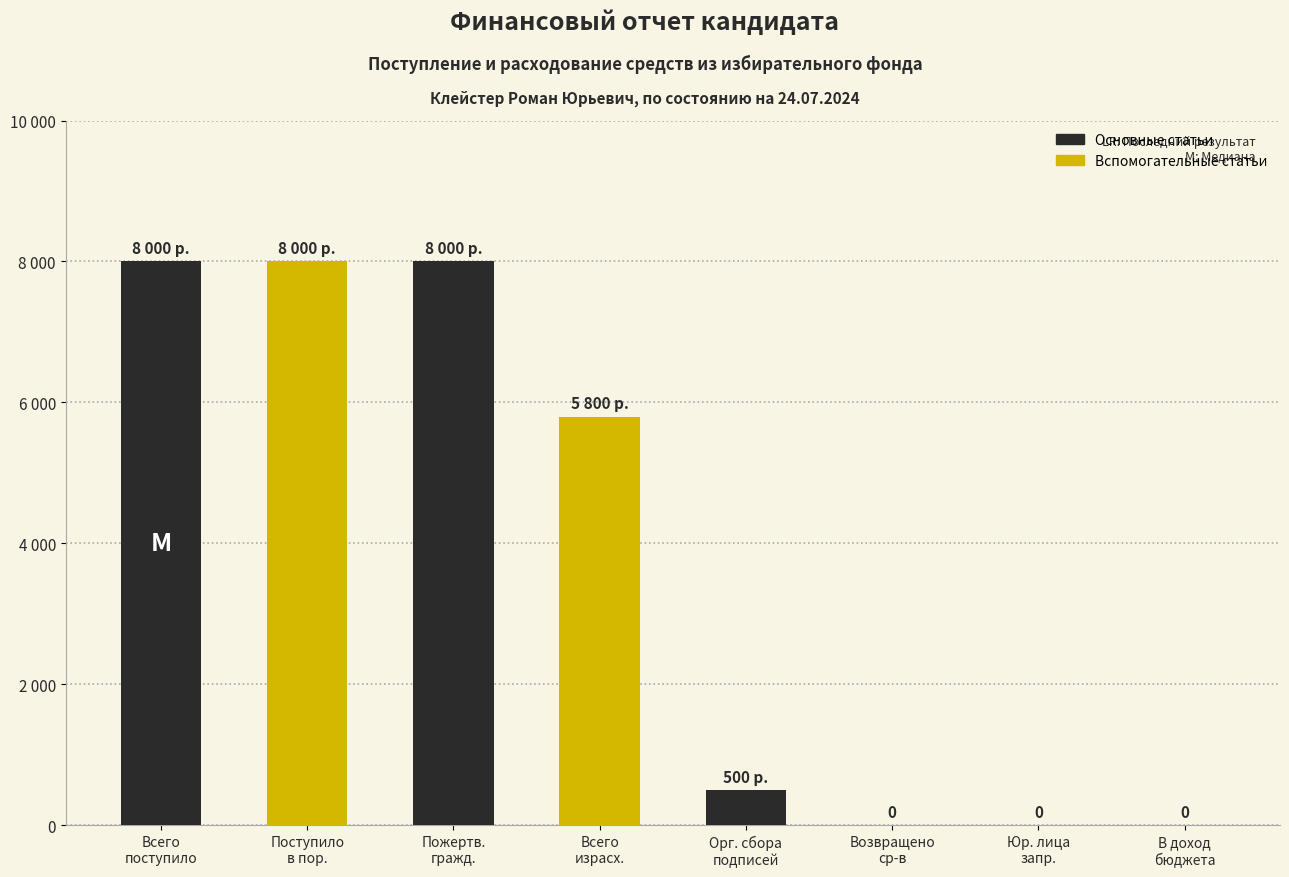

Where is the data nearest to the value 4000?

Всего
израсх.